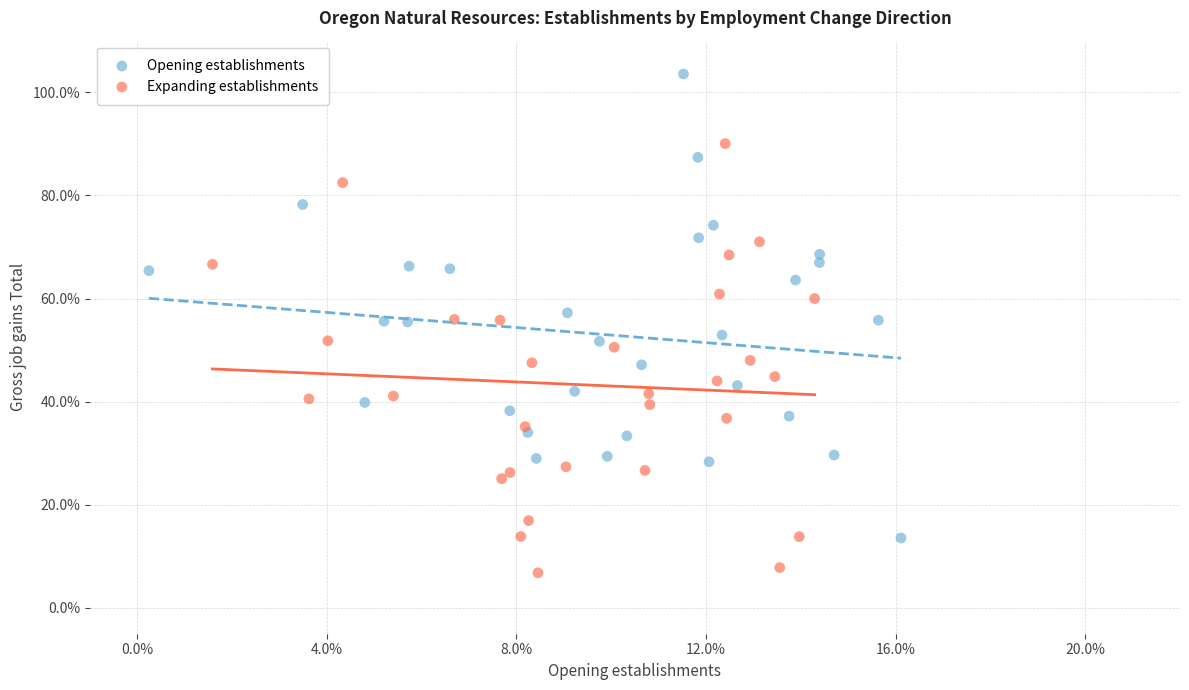

What are all the series names shown in the legend?

Opening establishments, Expanding establishments